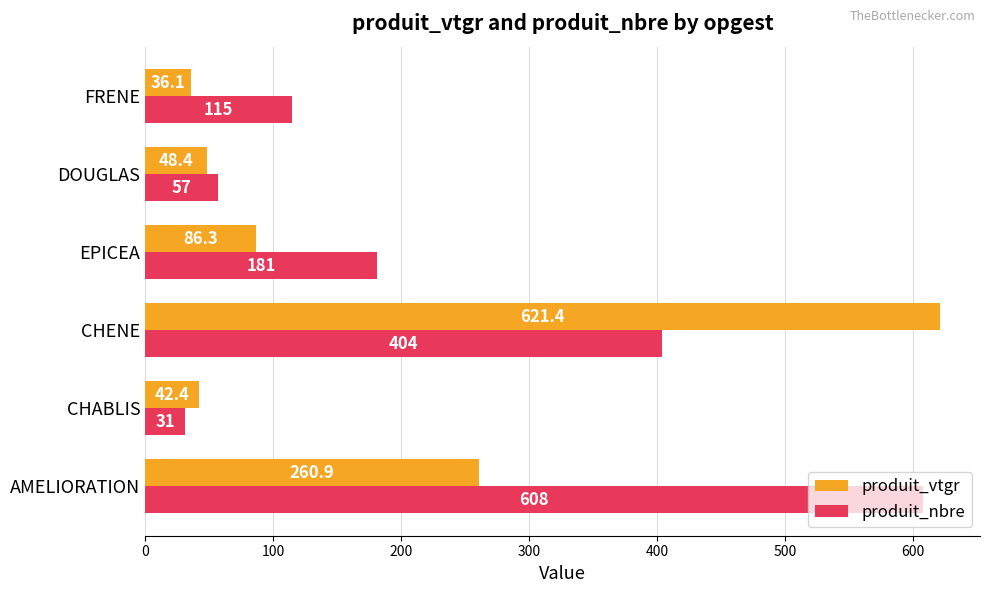

What is the lowest value of the produit_vtgr series?

36.1